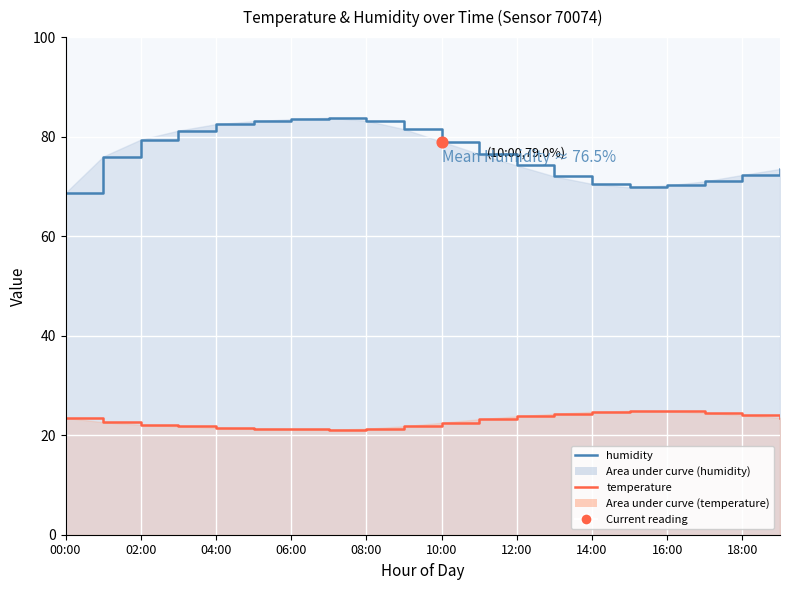

What are all the series names shown in the legend?

humidity, temperature